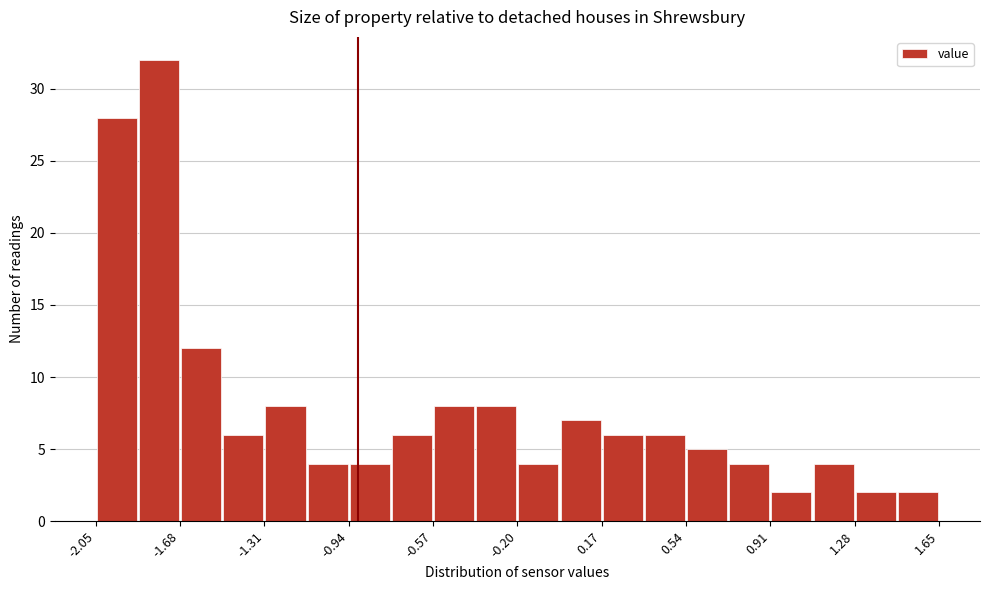

Around what value on the x-axis is the tallest bar? Give the approximate position of its centre, as read against the axis.

-1.75